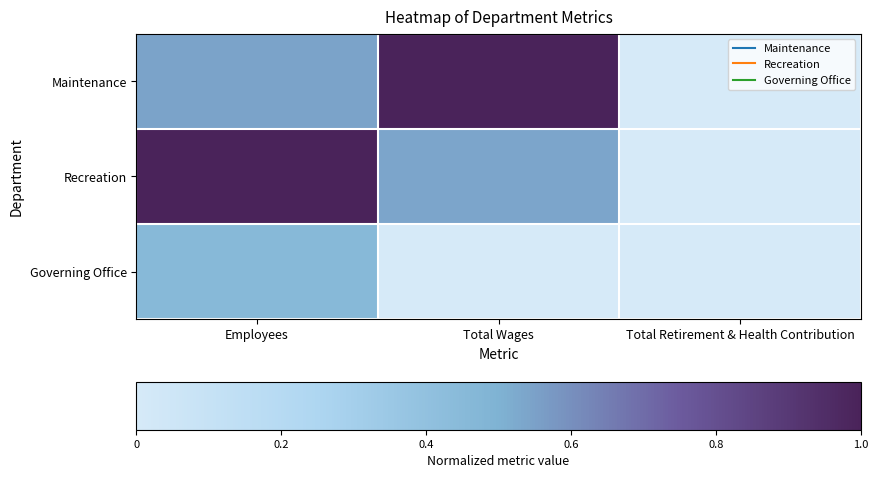

At which category does the chart reach its peak across all series?

Total Wages